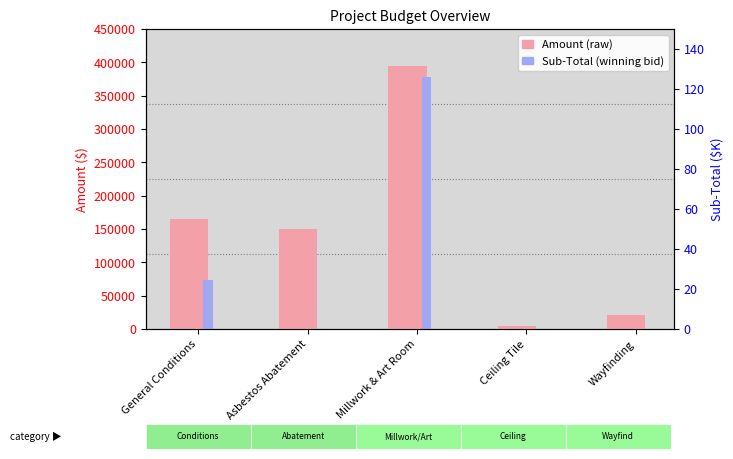

Which category has the lowest value in the Amount series?

Ceiling Tile